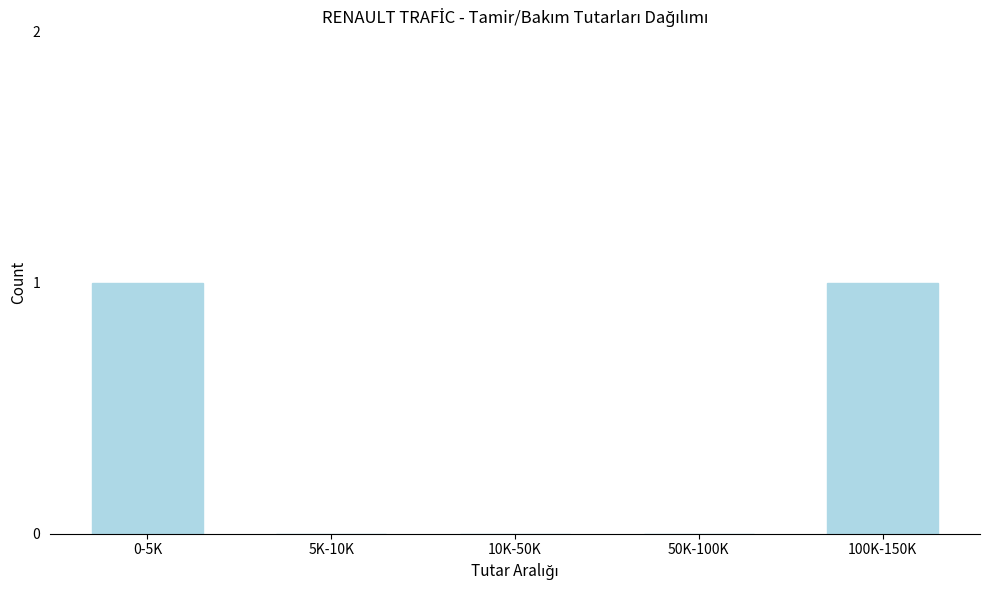

Reading left to right, transcribe all the data shown in this chart.

0-5K=1	5K-10K=0	10K-50K=0	50K-100K=0	100K-150K=1